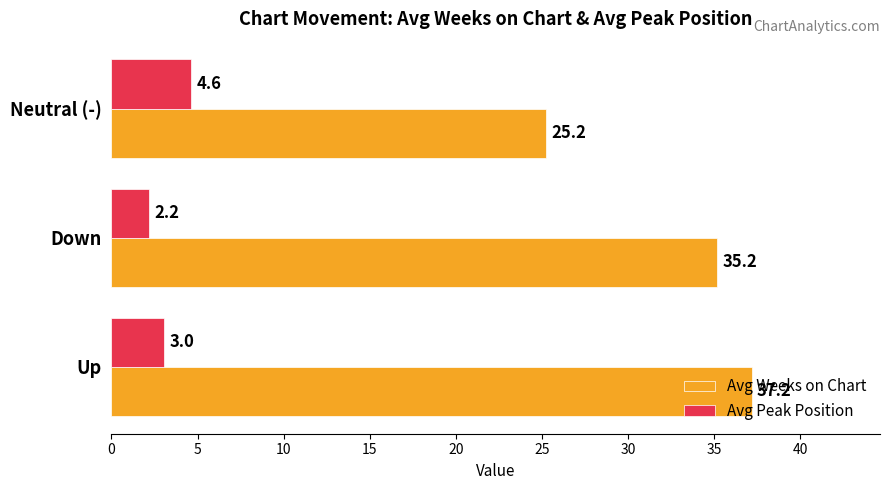

The value of Avg Peak Position at Up is 3.0. True or false?

True